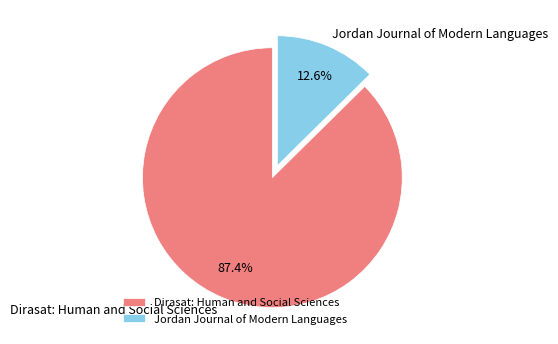

Which category has the smallest portion of the pie?

Jordan Journal of Modern Languages